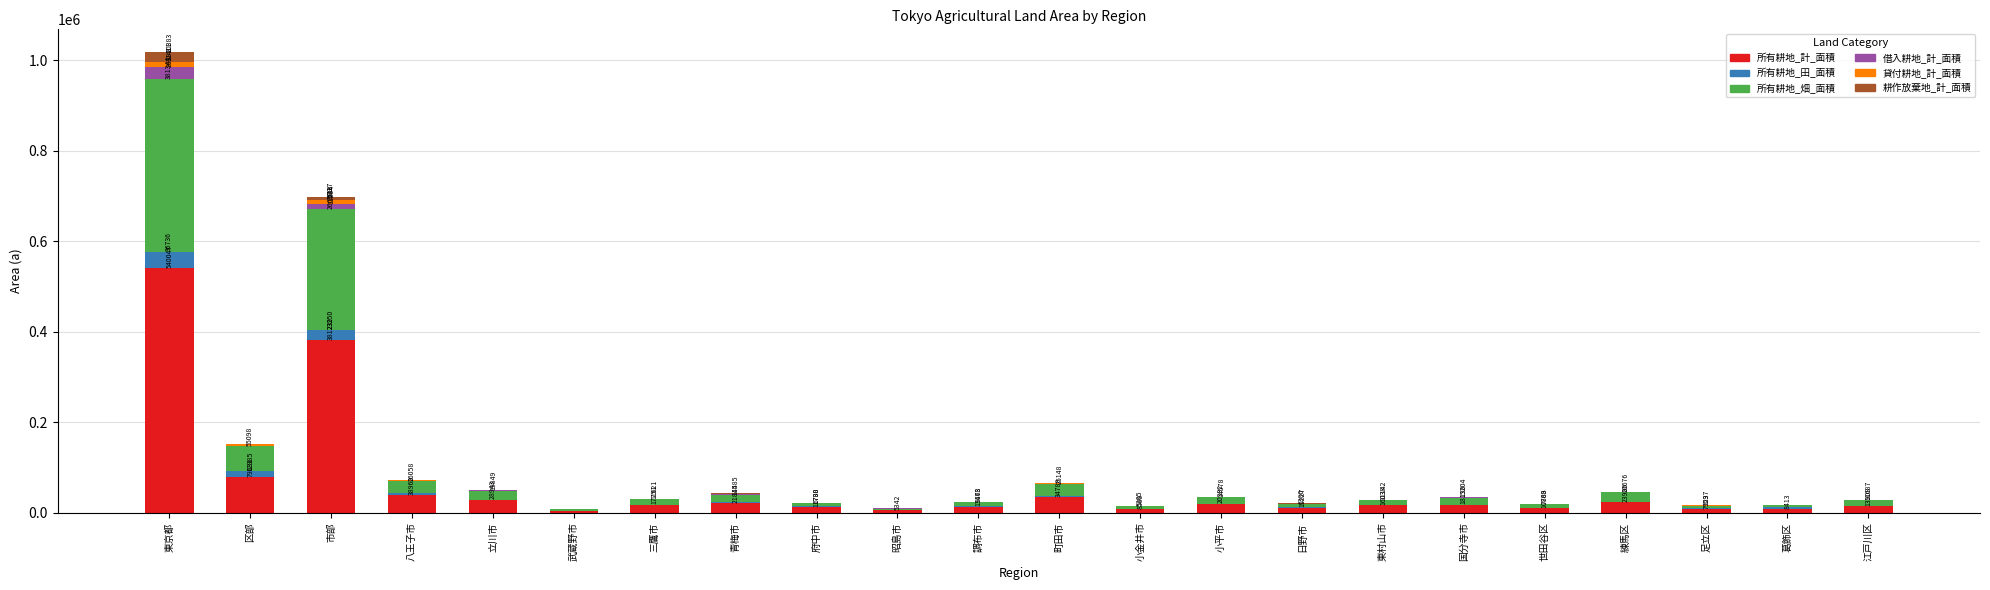

At which category is the sum across all series the highest?

東京都